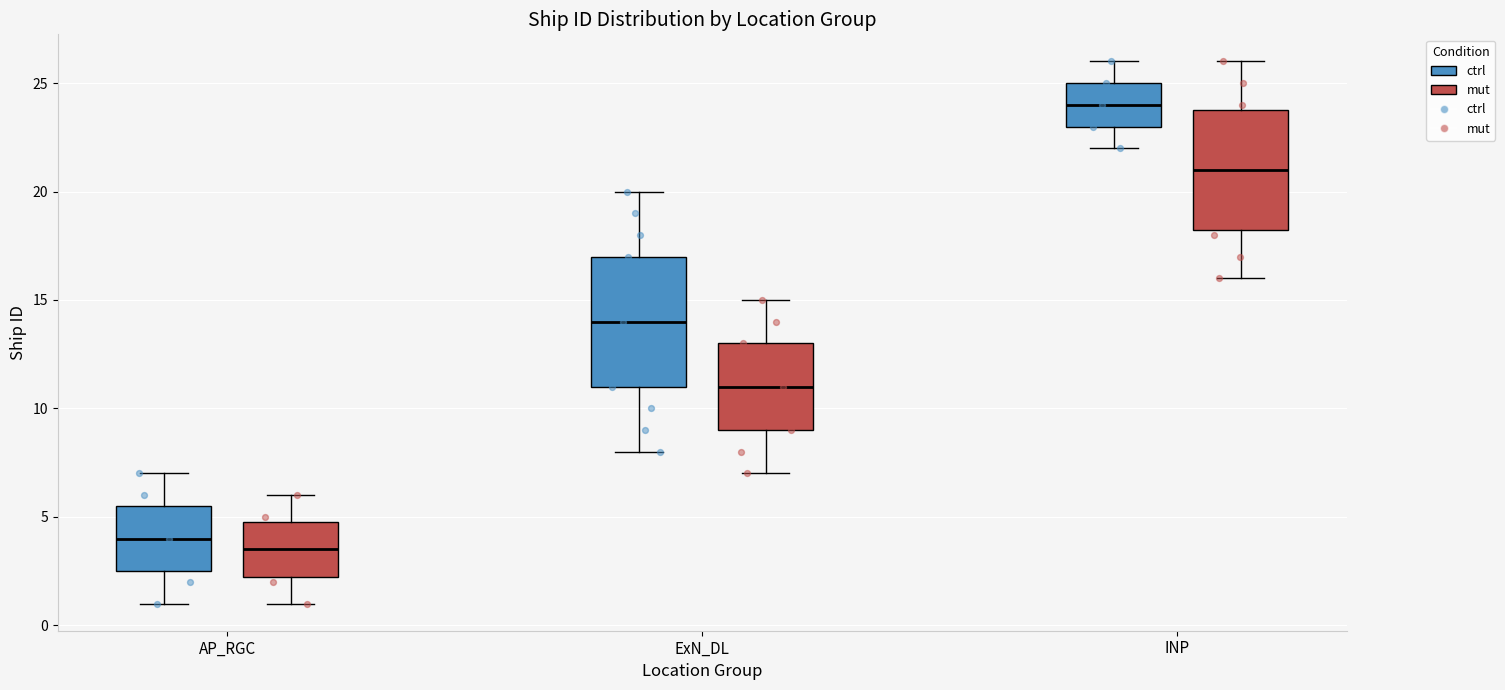

Which box's median line is the lowest?

AP_RGC (mut)